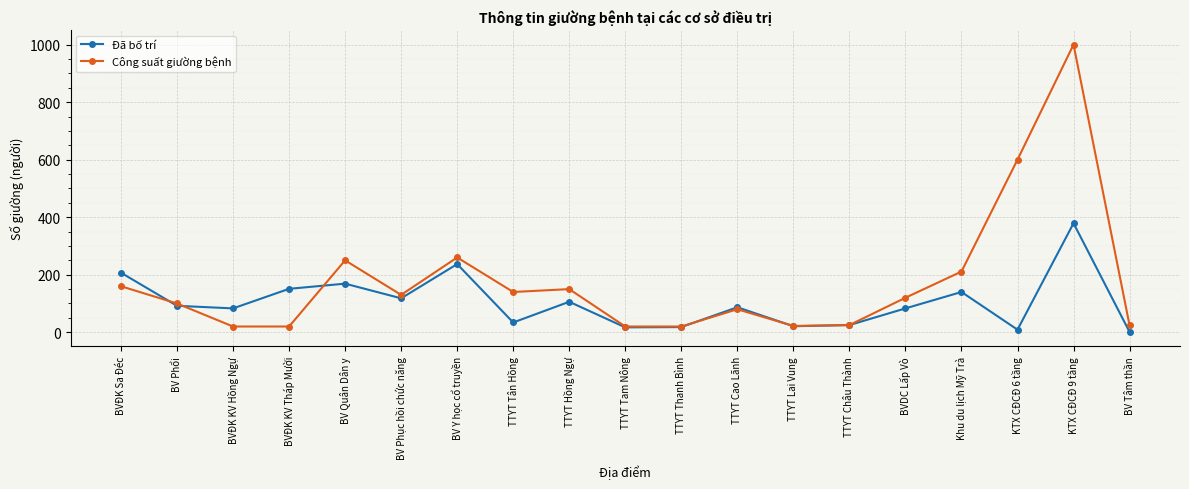

What is the label of the 6th point from the right?

TTYT Châu Thành